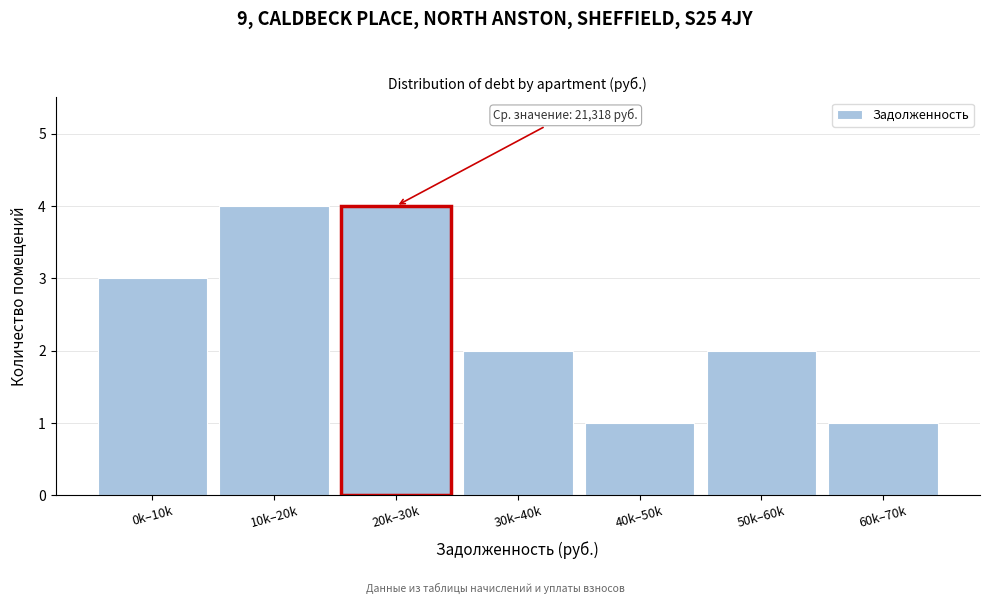

Reading left to right, extract all data points from this chart.

0k–10k=3	10k–20k=4	20k–30k=4	30k–40k=2	40k–50k=1	50k–60k=2	60k–70k=1